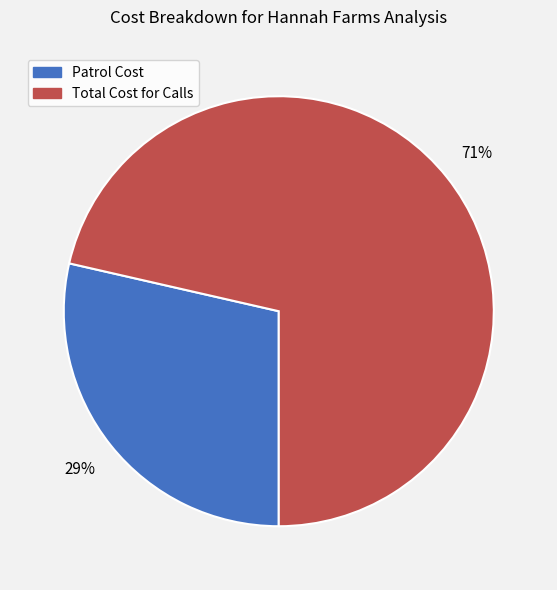

Do Total Cost for Calls and Patrol Cost together represent more than half of the pie?

Yes